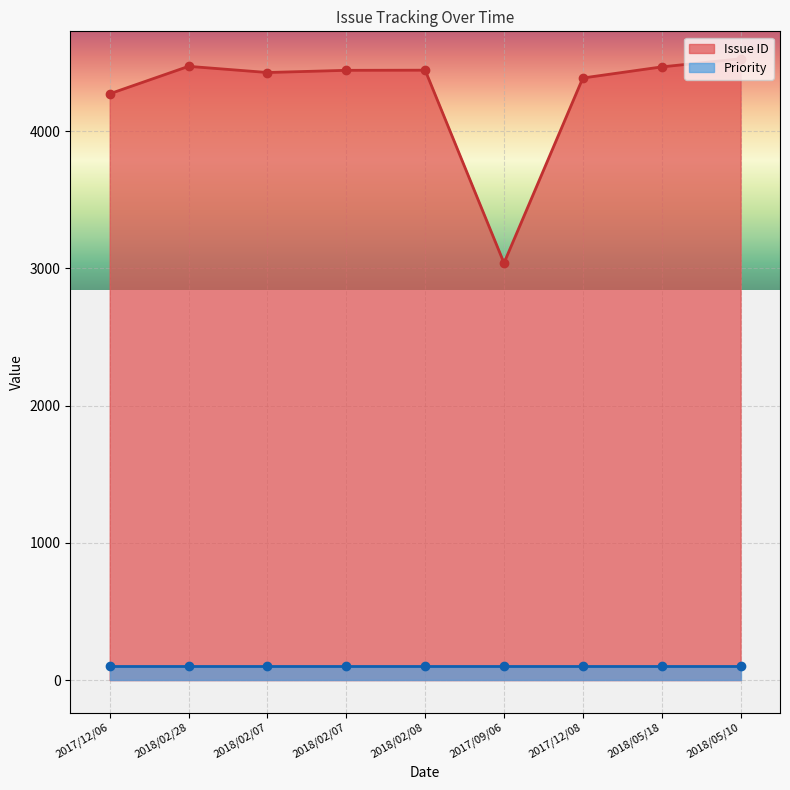

What is the change in value from 2017/12/06 to 2017/12/08?

+115